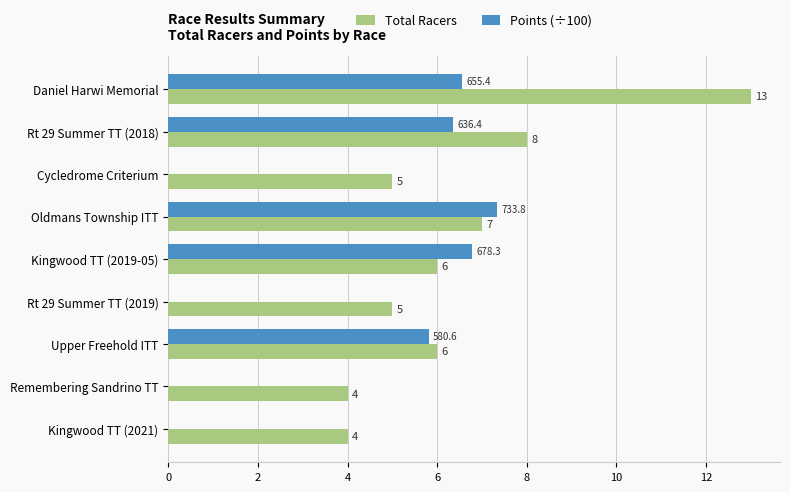

At which label is Total Racers closest to 8?

Rt 29 Summer TT (2018)